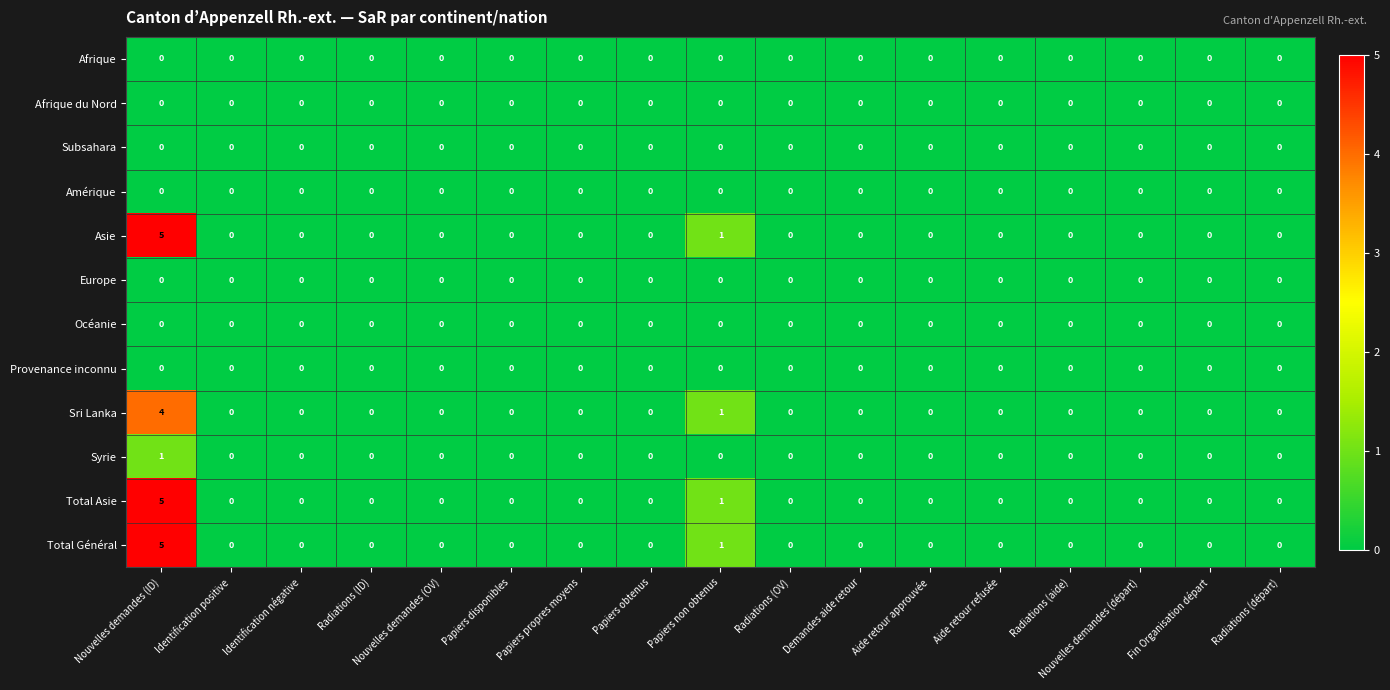

The Europe series shows 0 at Papiers propres moyens. True or false?

True